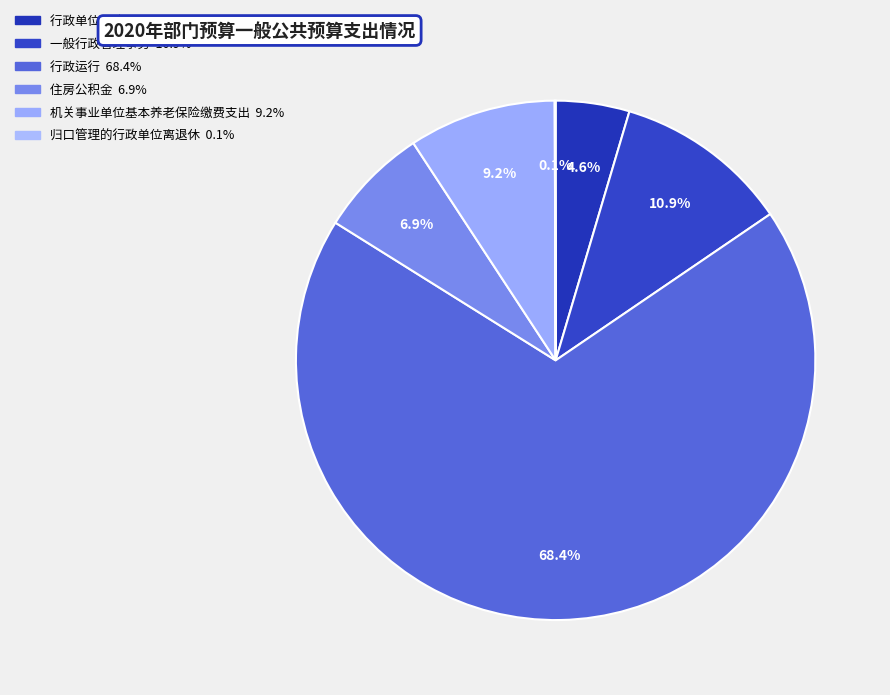

How much of the chart is everything except 机关事业单位基本养老保险缴费支出?

90.8%